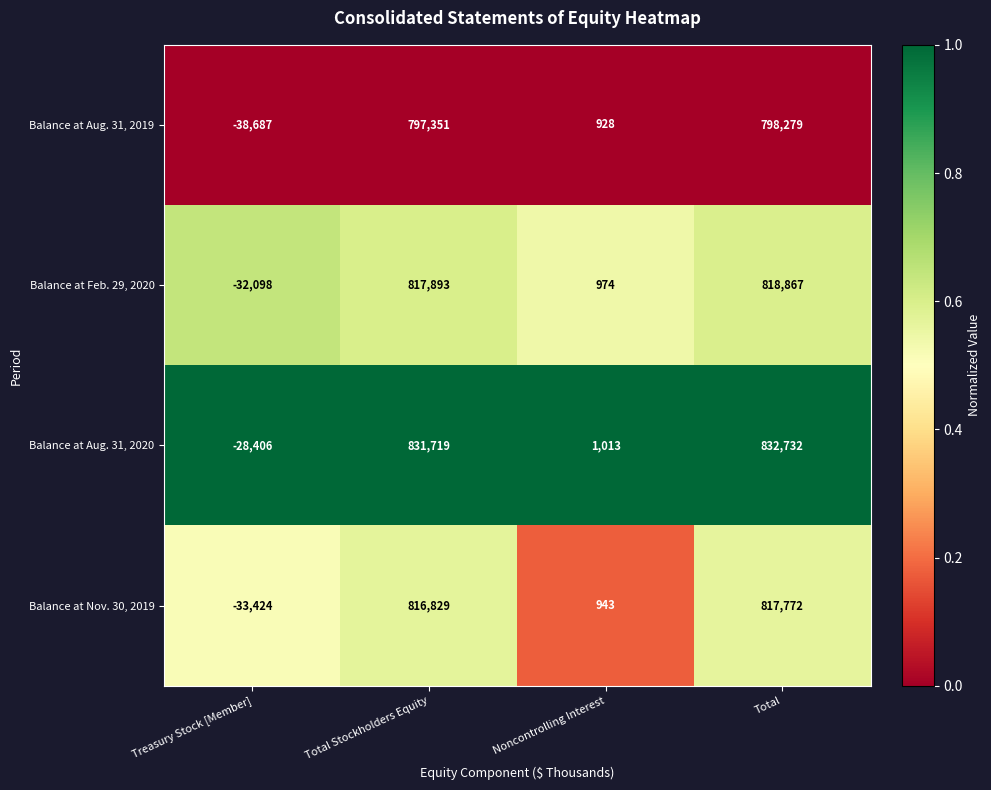

Count the number of data series in this chart.

4